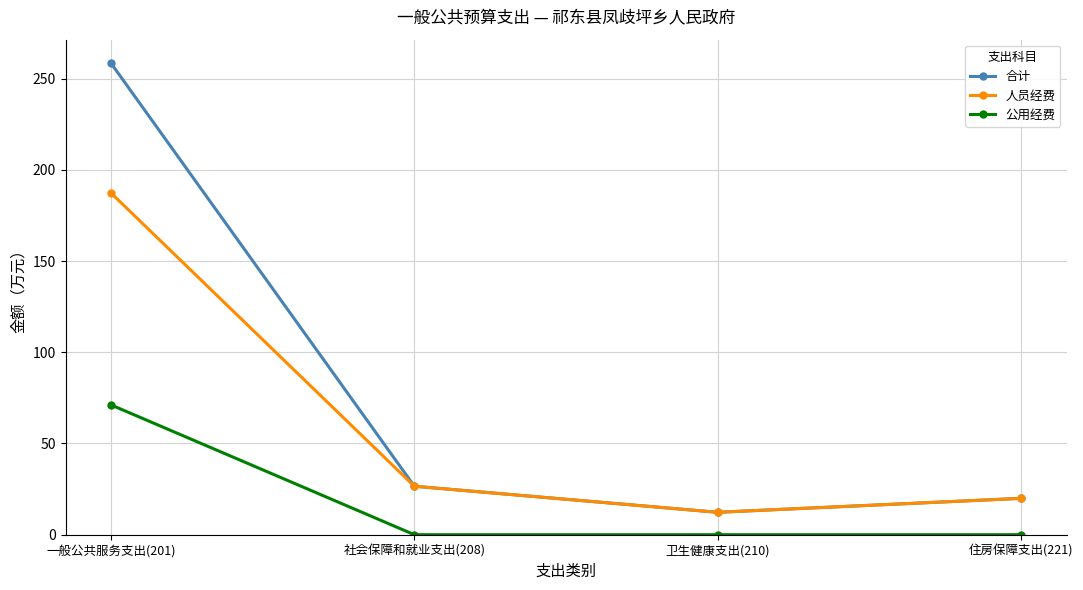

Read the 合计 value at 社会保障和就业支出(208).

26.6